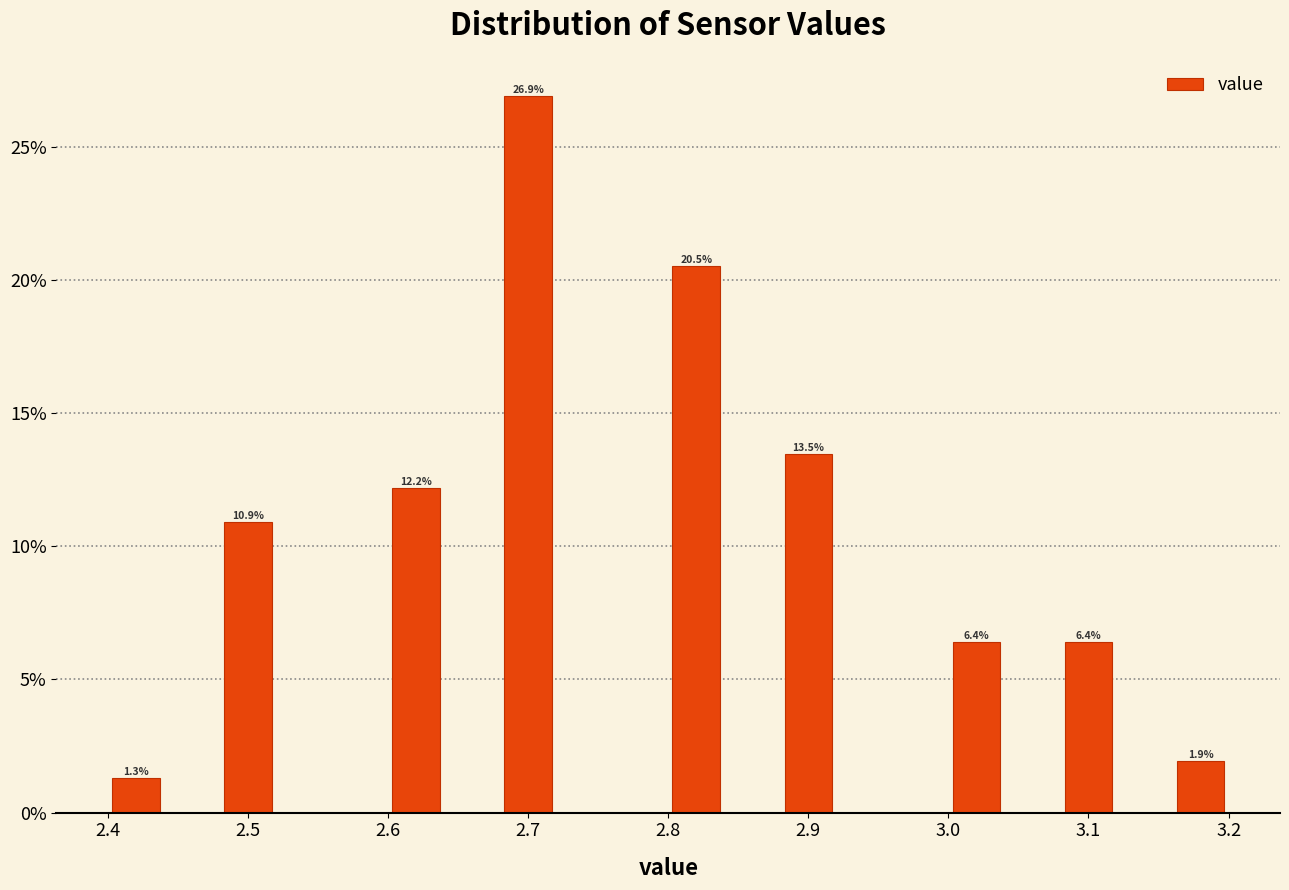

Over which range of the x-axis is the bar tallest?

2.68 to 2.72